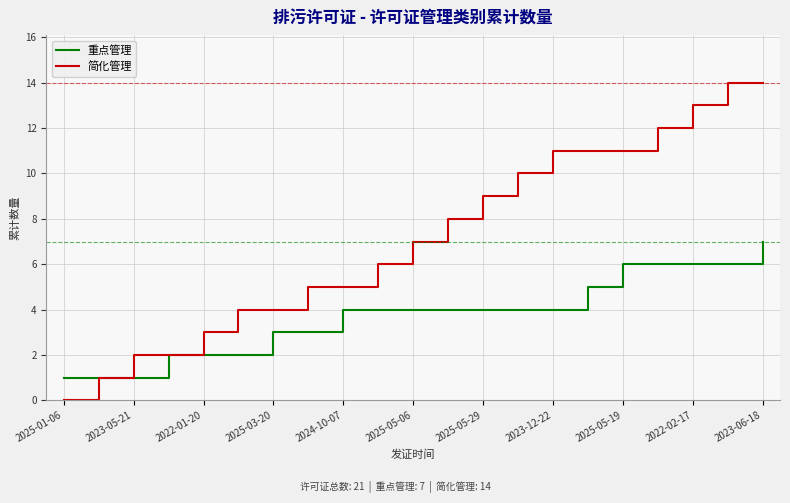

Which series has the largest range (max minus min)?

简化管理